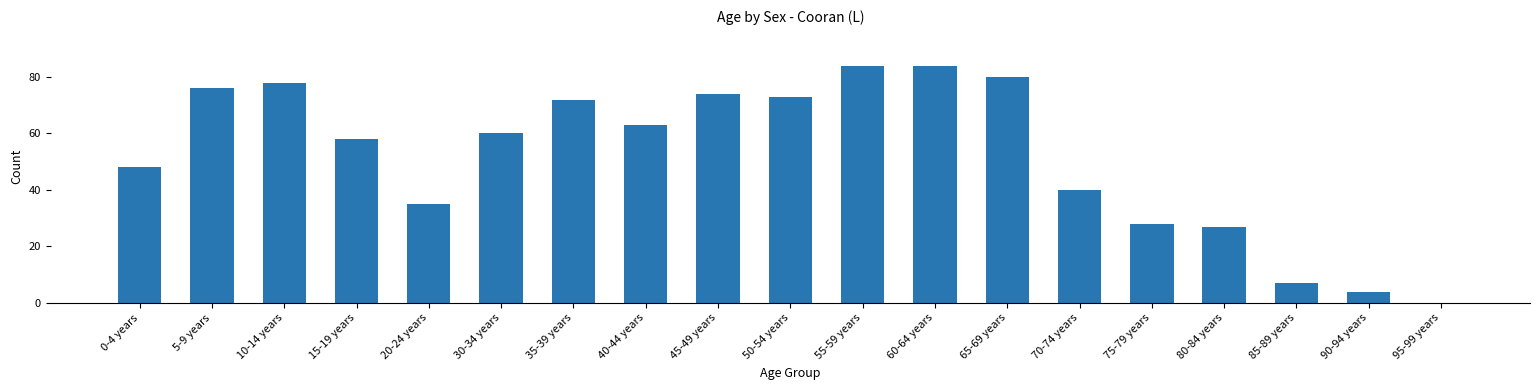

Reading left to right, transcribe all the data shown in this chart.

48	76	78	58	35	60	72	63	74	73	84	84	80	40	28	27	7	4	0